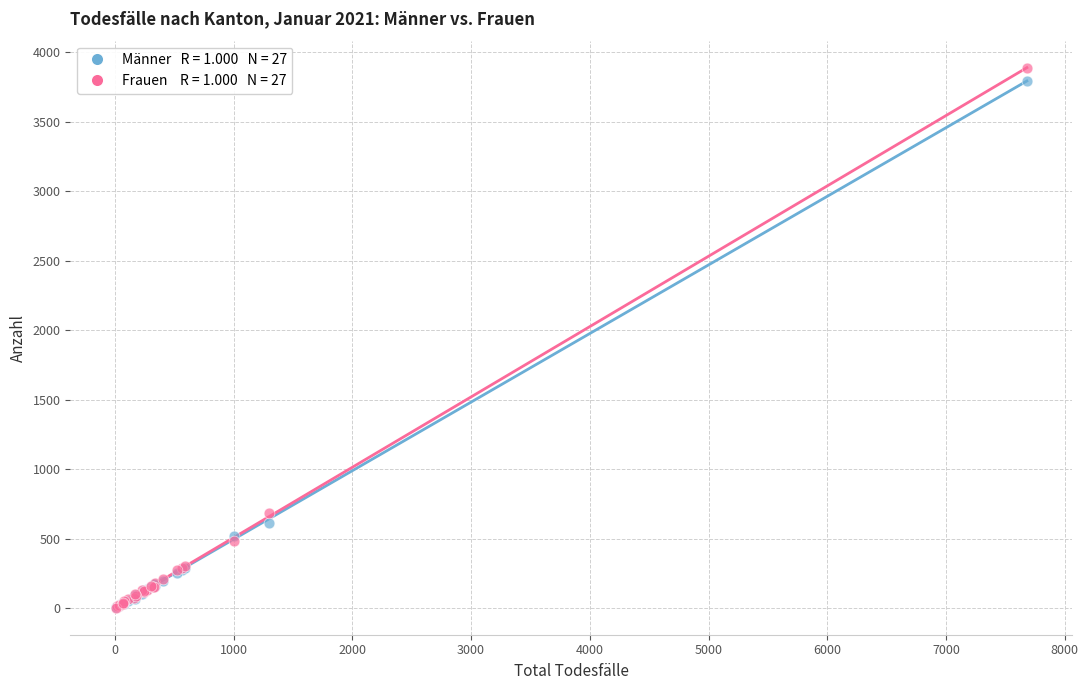

Across all series, what Y value is closest to 1944?

685